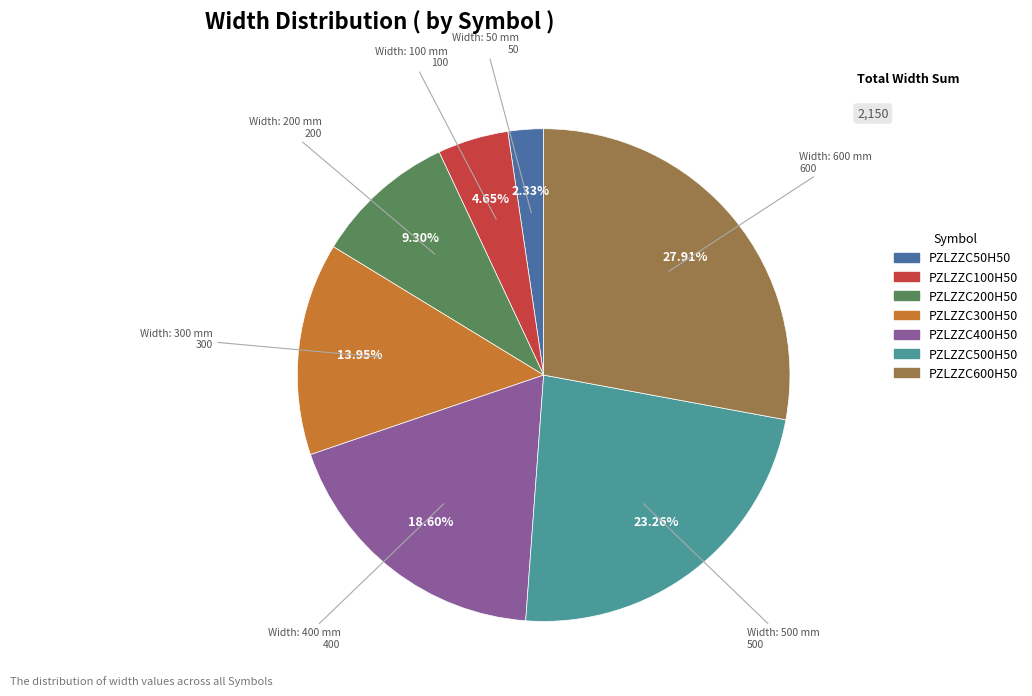

Between PZLZZC50H50 and PZLZZC200H50, which is larger?

PZLZZC200H50